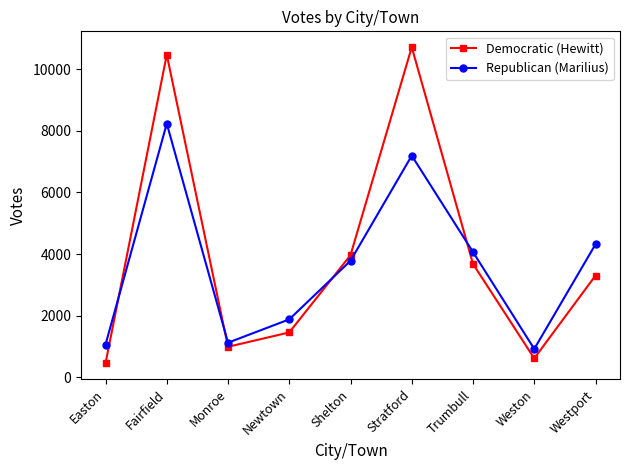

Between which two adjacent categories do Republican (Marilius) and Democratic (Hewitt) first intersect?

Easton and Fairfield